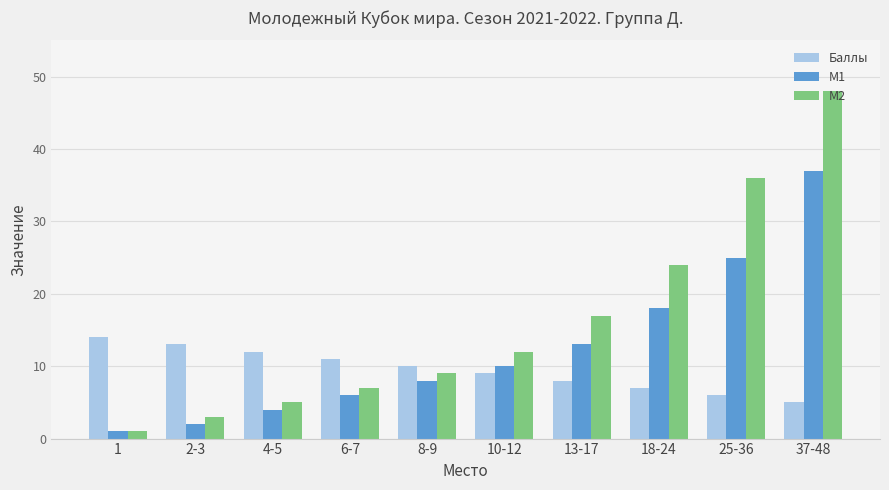

What is the spread (max minus min) of values at 2-3?

11